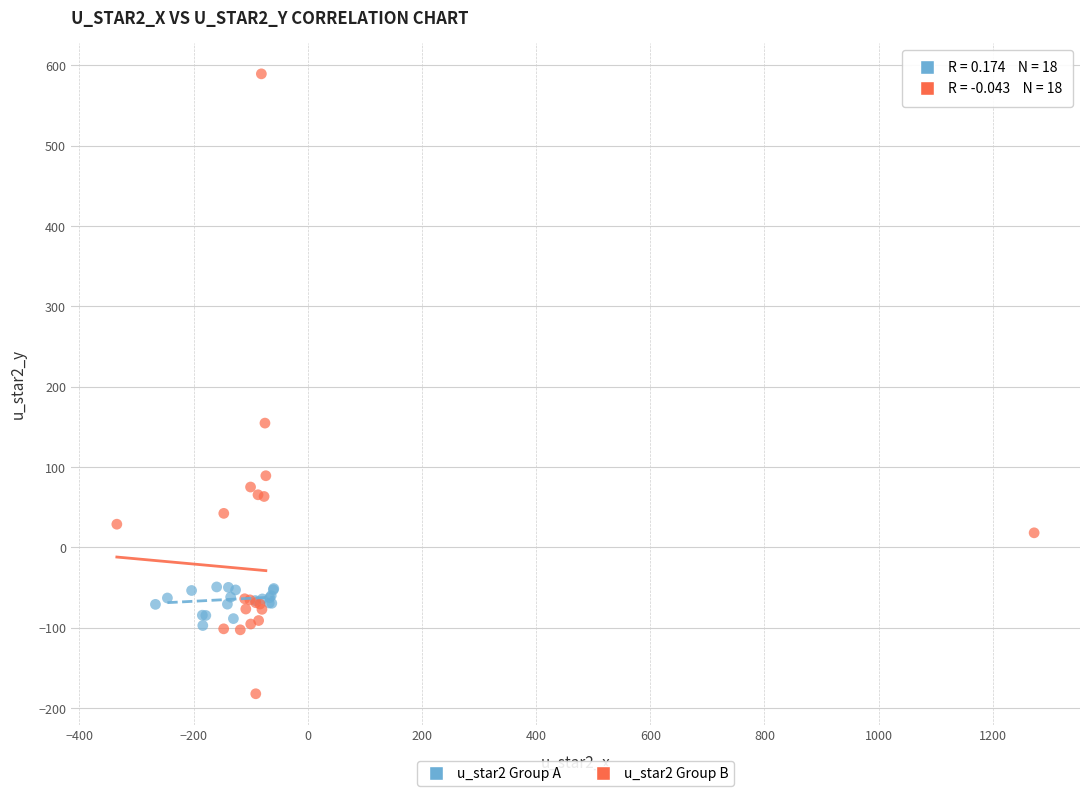

Which series contains the lowest Y value?

u_star2 Group B